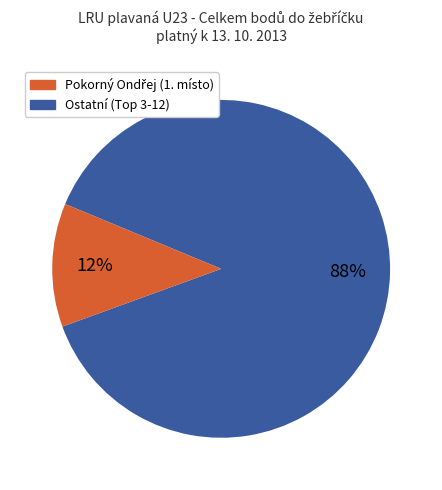

To the nearest percent, what is the average slice percentage?

50%